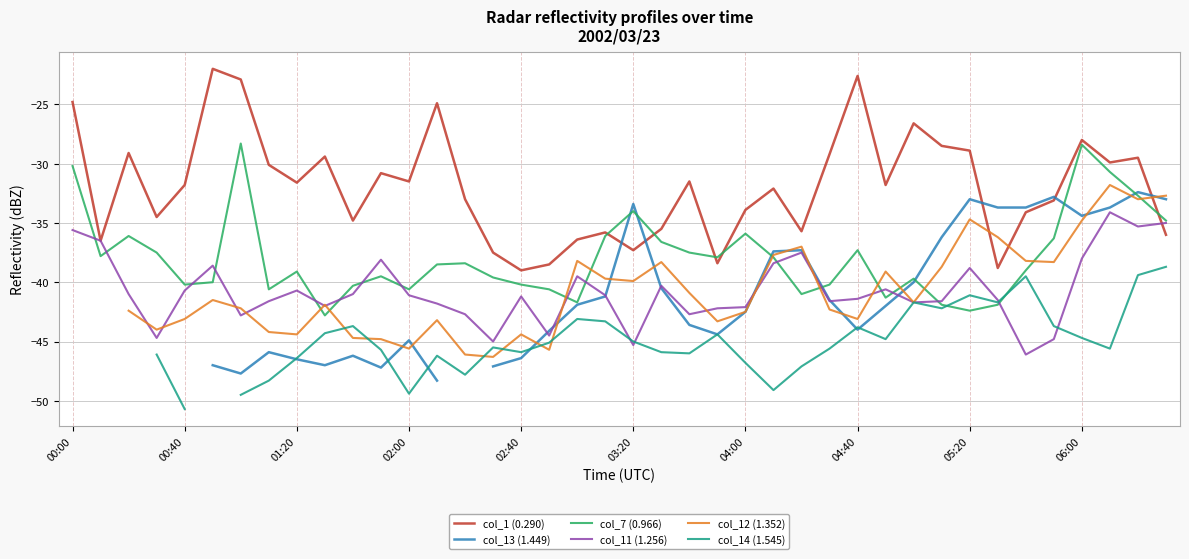

True or false: col_14 (1.545) has more than 0 points higher than both neighbors.

True